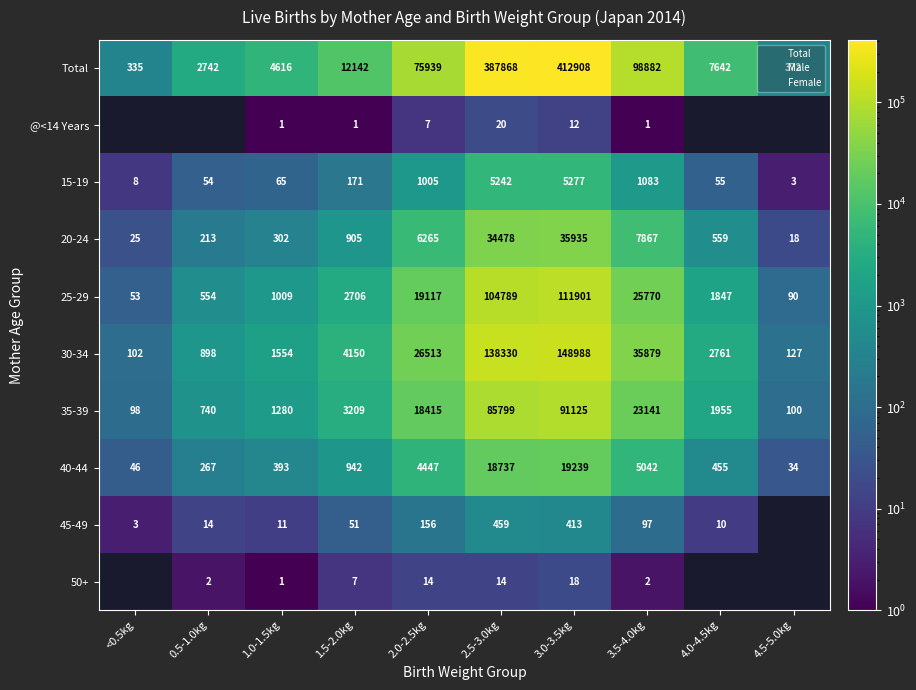

What is the minimum value for 35-39?

98.0